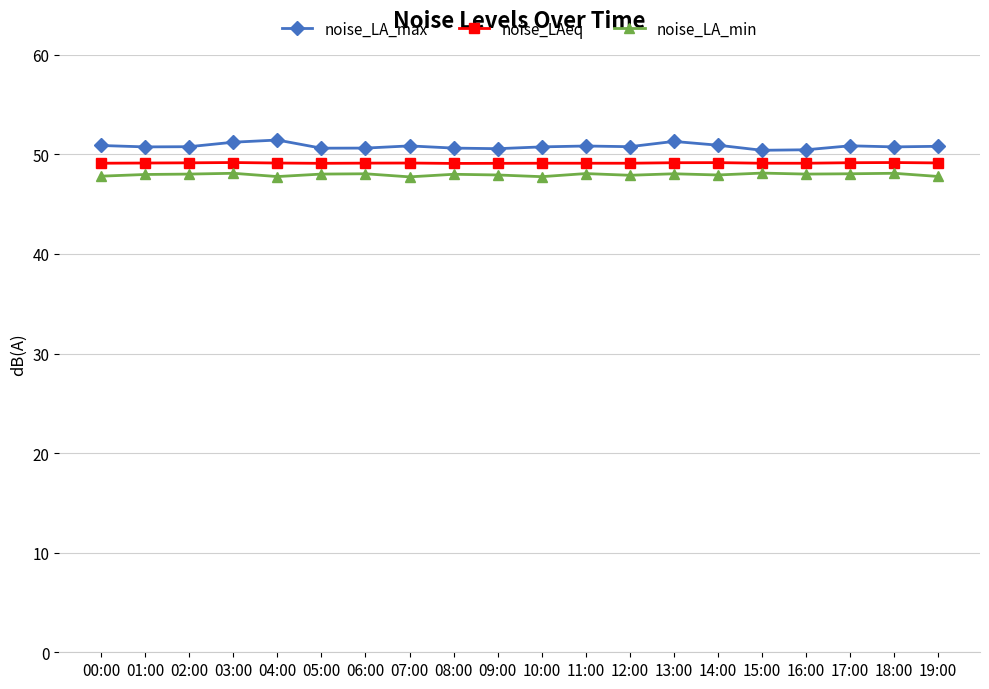

Which series has the largest range (max minus min)?

noise_LA_max